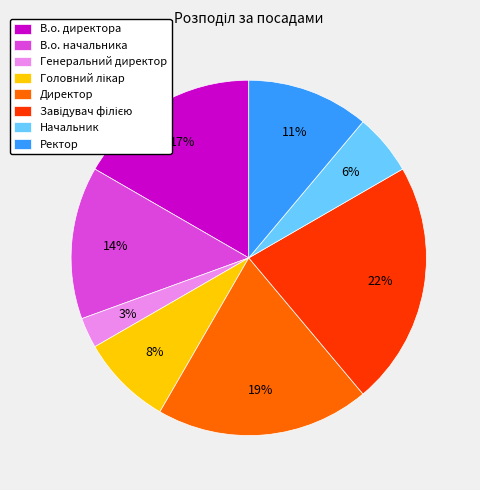

Count the number of slices in the pie.

8